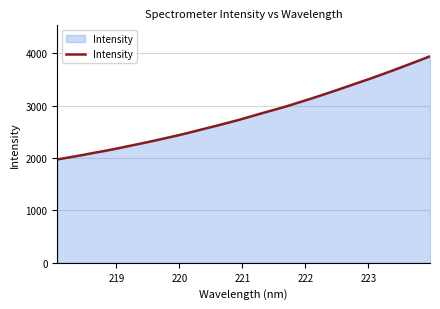

Does the chart display data point markers on the line(s)?

No